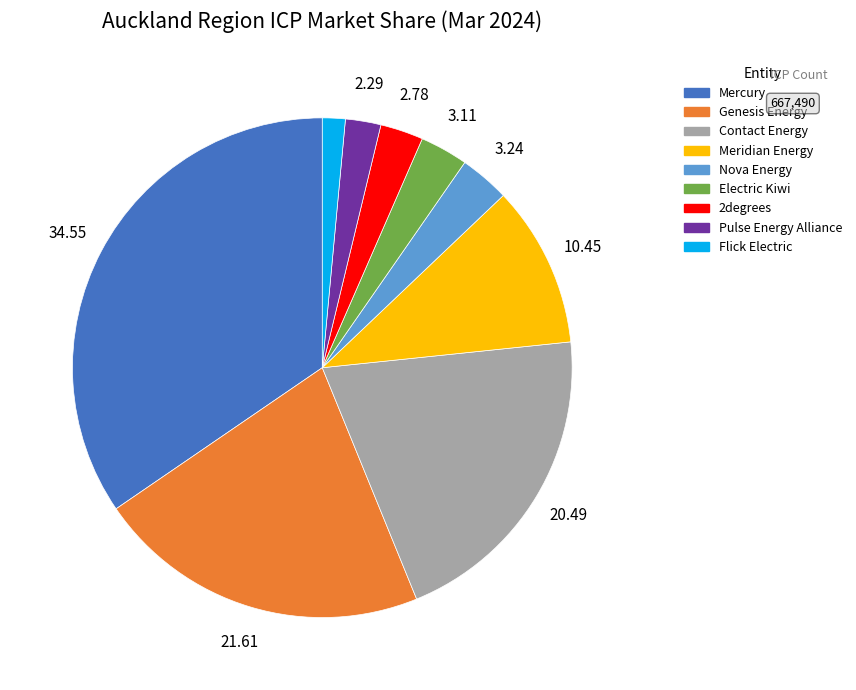

Which category has the biggest portion of the pie?

Mercury